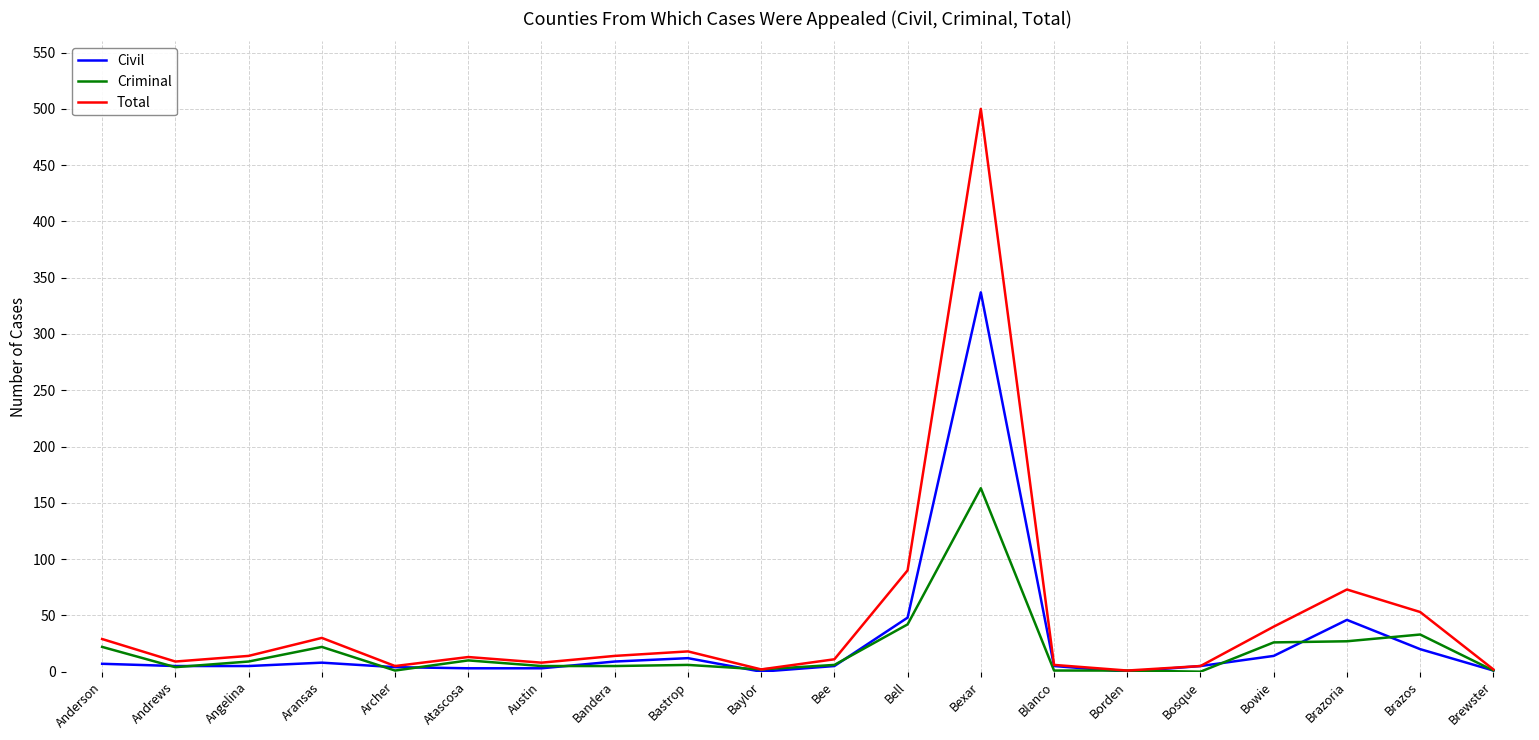

What is the maximum value shown in the chart?

500